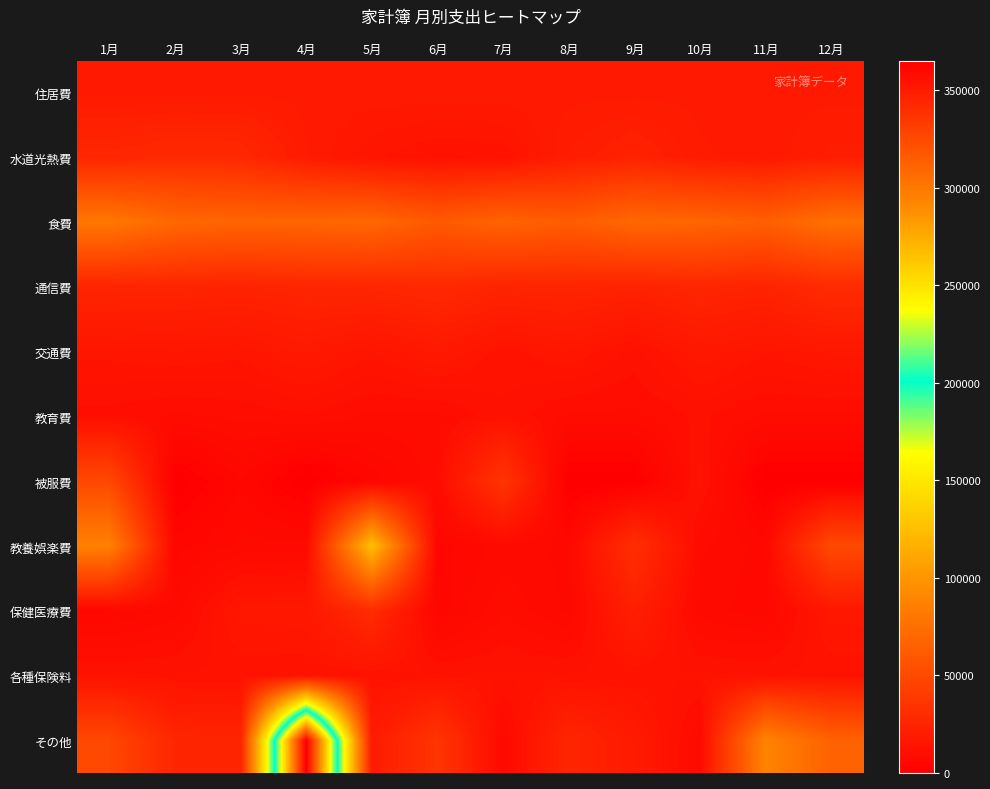

Between 2月 and 4月, which series saw the biggest shift?

その他